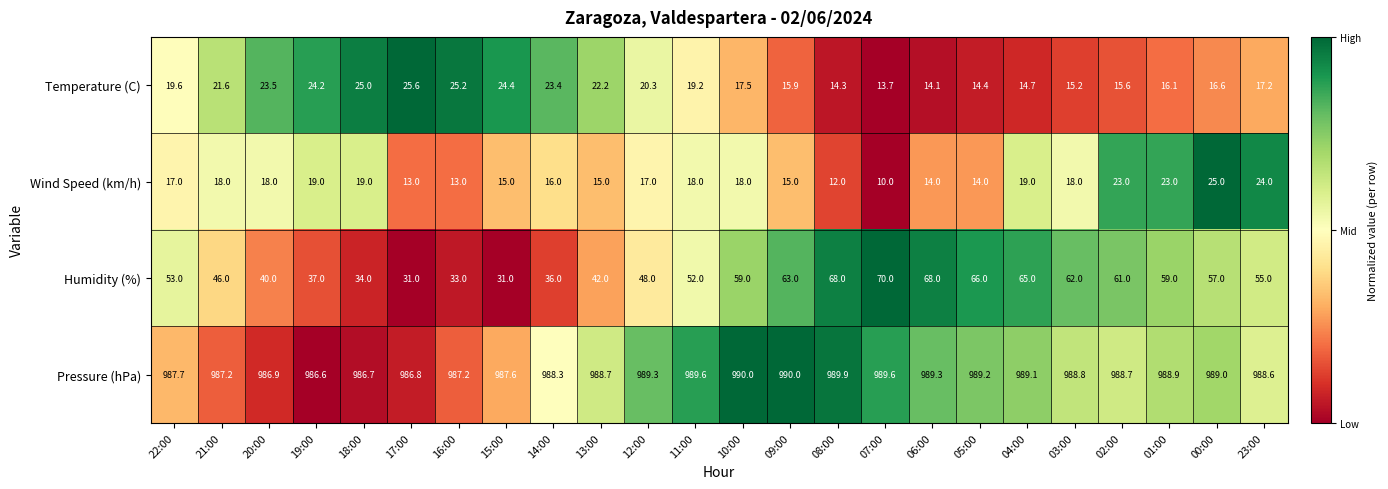

Count the number of categories in the chart.

24